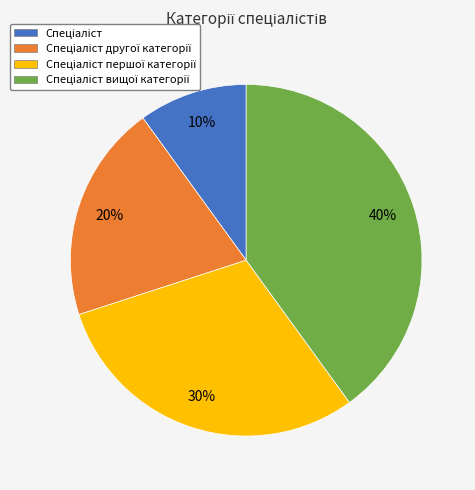

To the nearest percent, what is the difference between the largest and smallest slice percentages?

30%